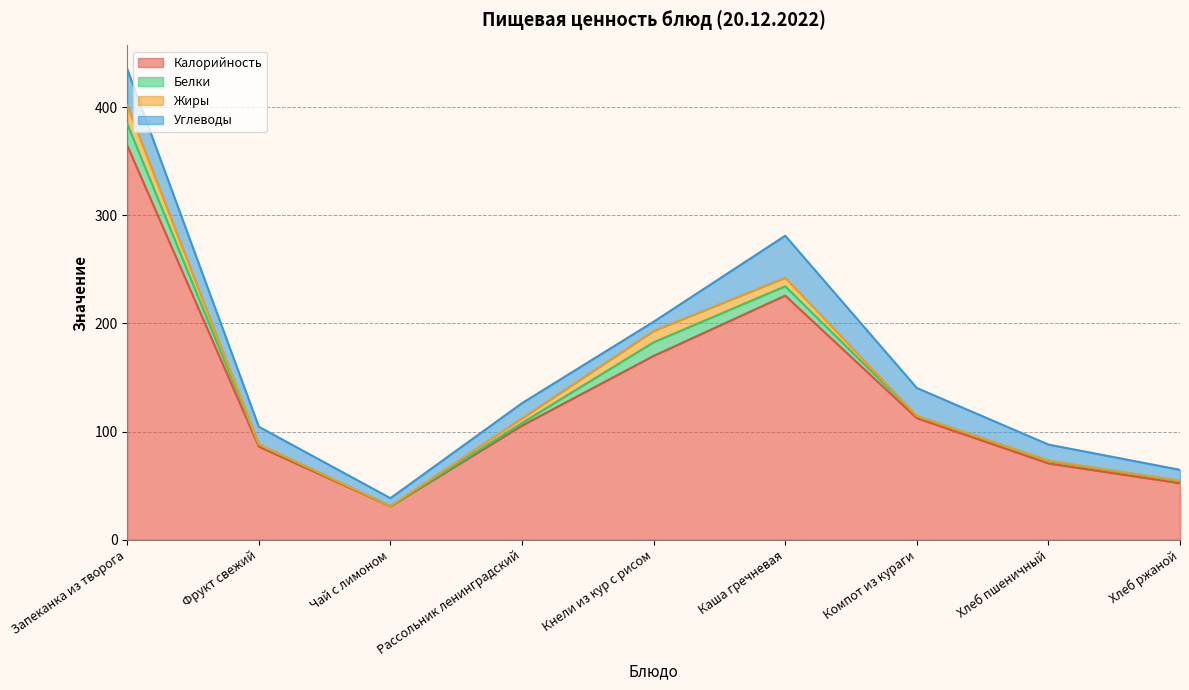

At which label does Белки reach its minimum?

Чай с лимоном